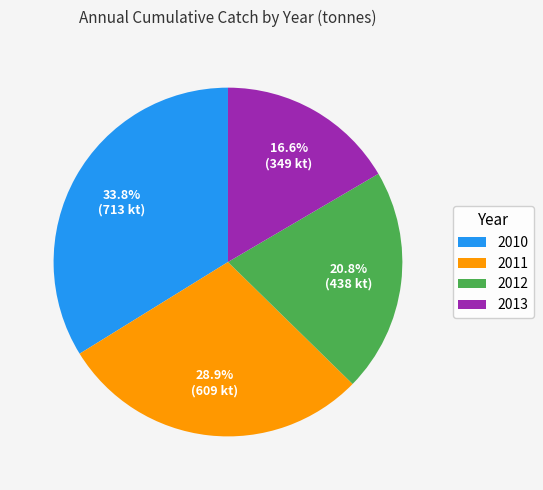

To the nearest percent, what is the average slice percentage?

25%